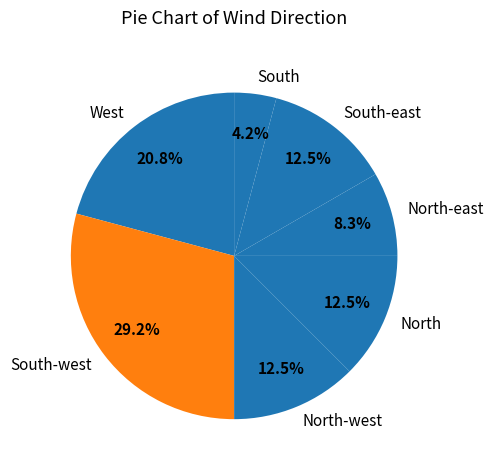

Count the number of slices in the pie.

7